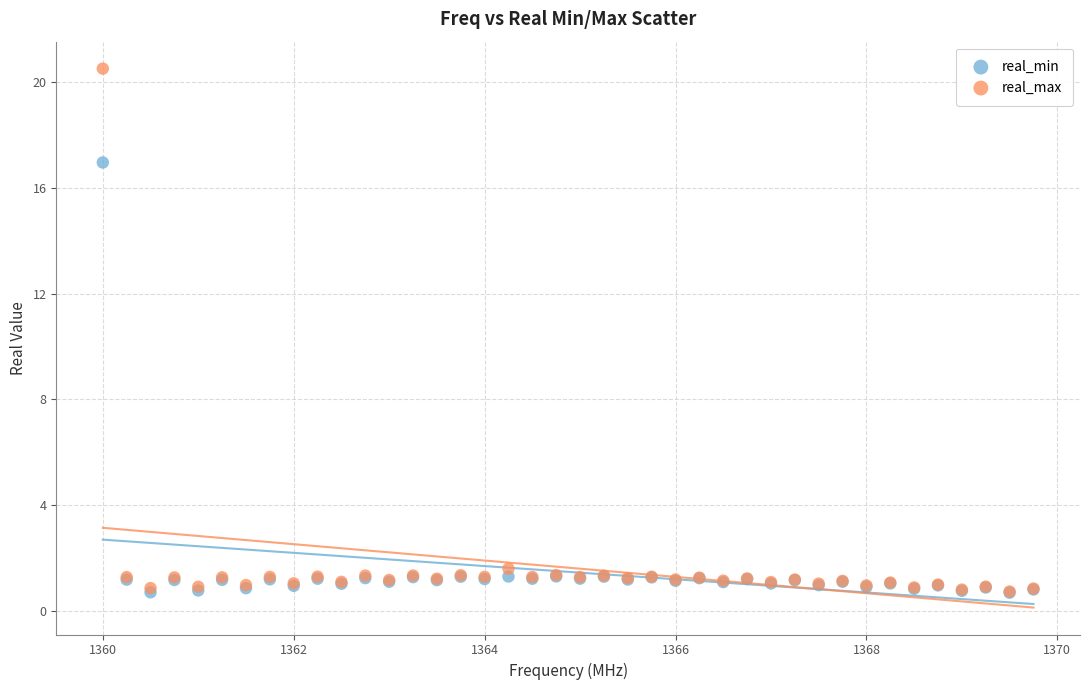

What are all the series names shown in the legend?

real_min, real_max